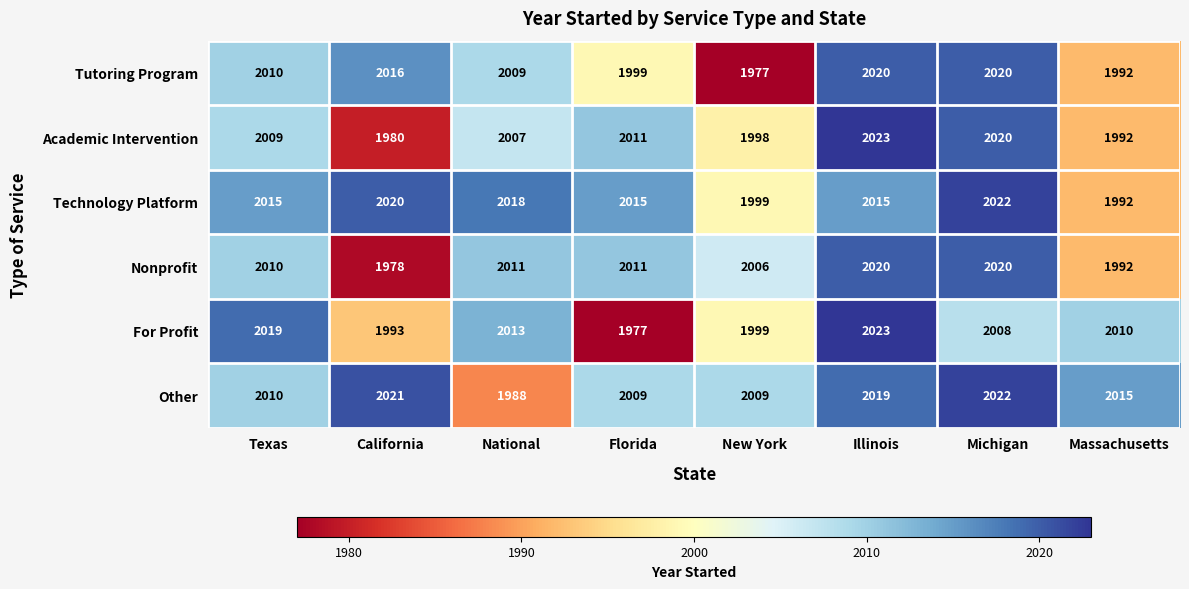

The Tutoring Program series shows 1992 at Massachusetts. True or false?

True